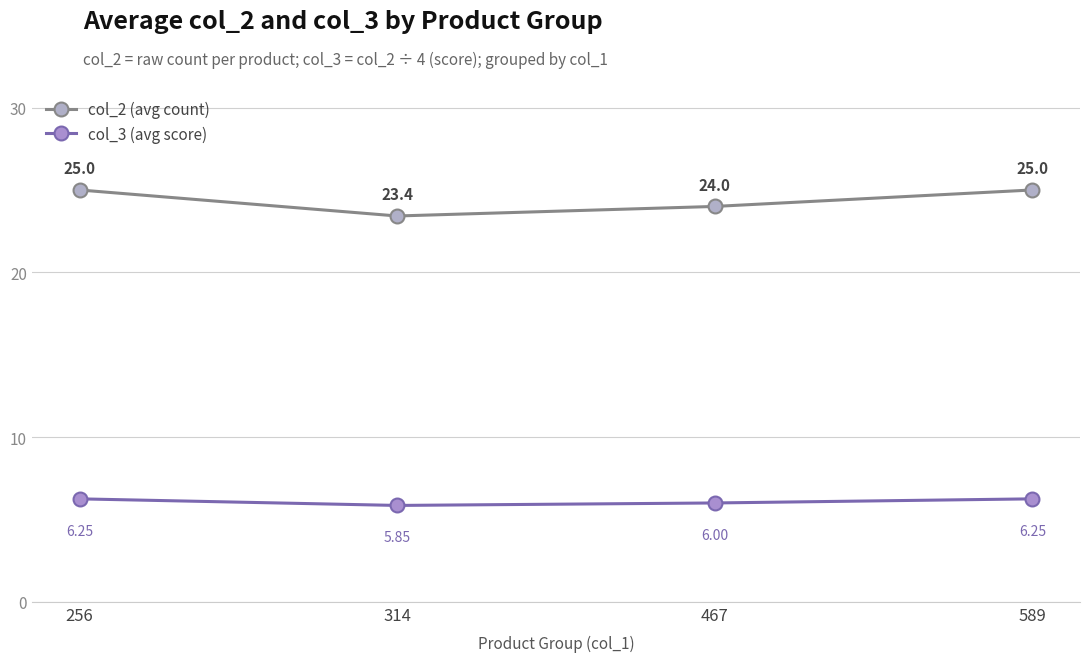

At which category does col_2 (avg count) reach its first local valley?

314